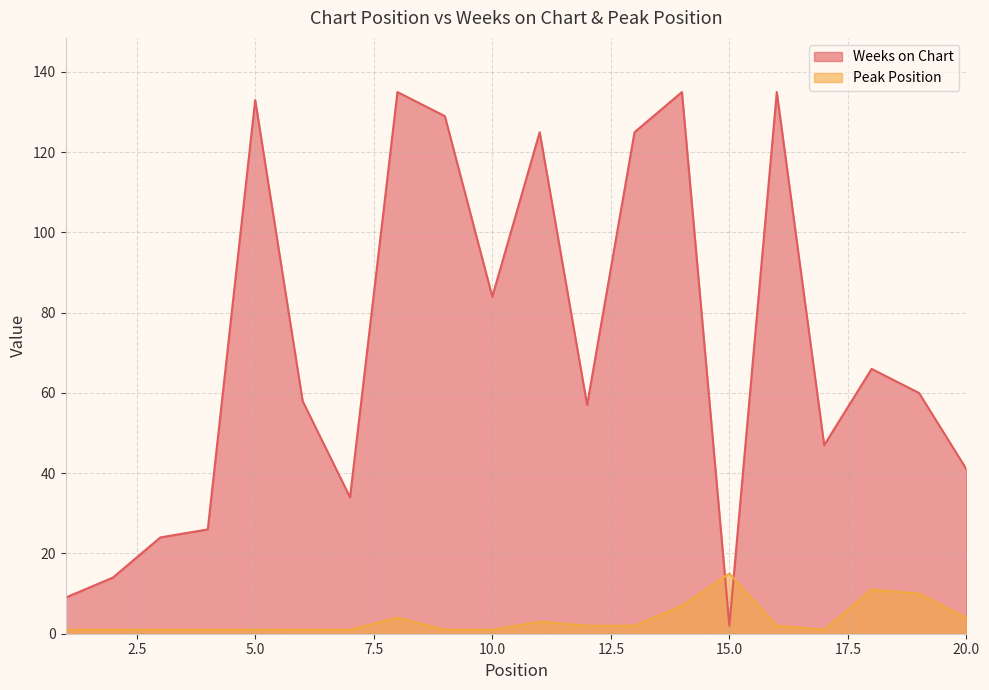

What are all the series names shown in the legend?

Weeks on Chart, Peak Position